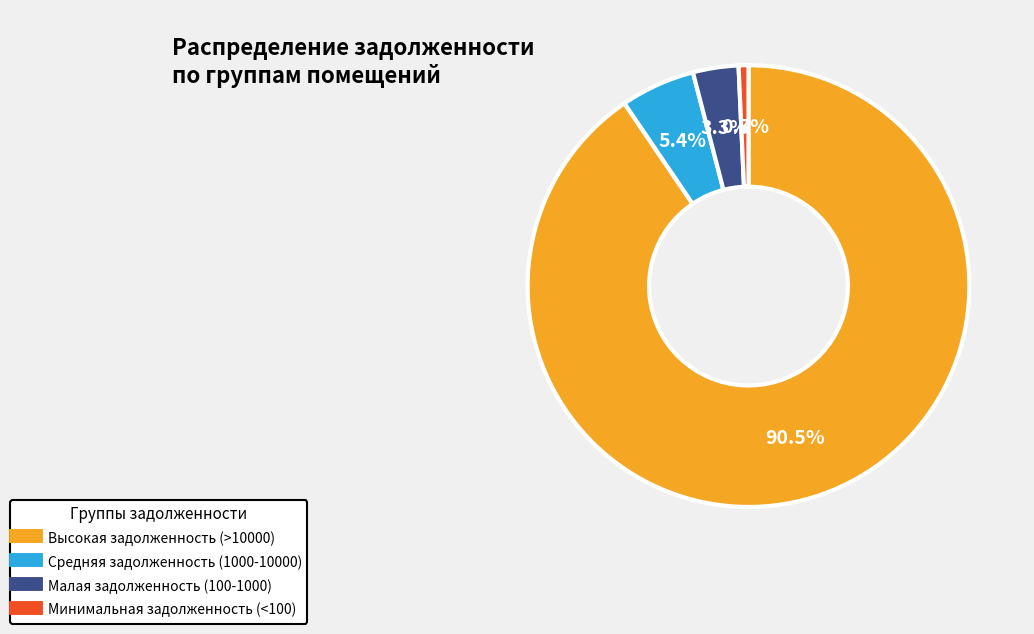

Does any single category account for the majority?

Yes